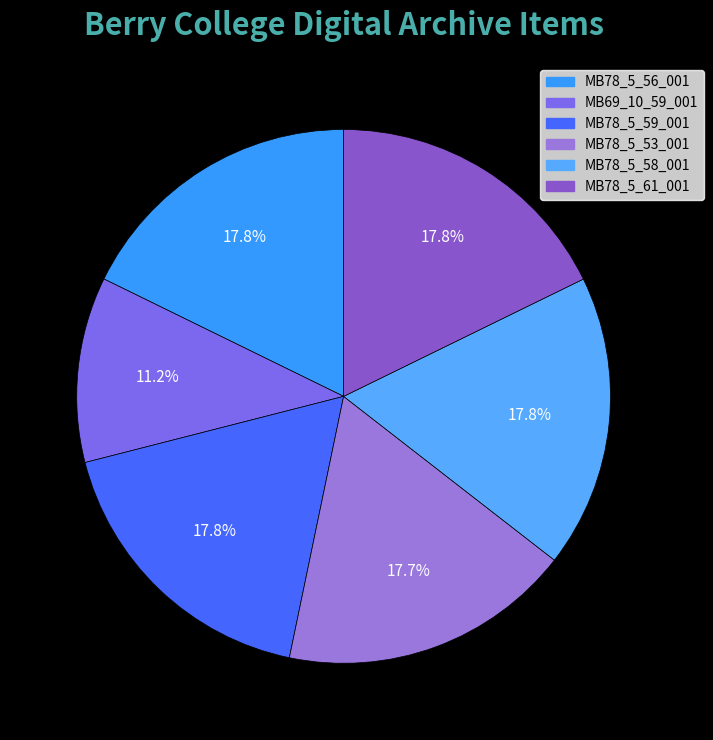

What is the ratio of the value at MB78_5_53_001 to the value at MB69_10_59_001?

1.6